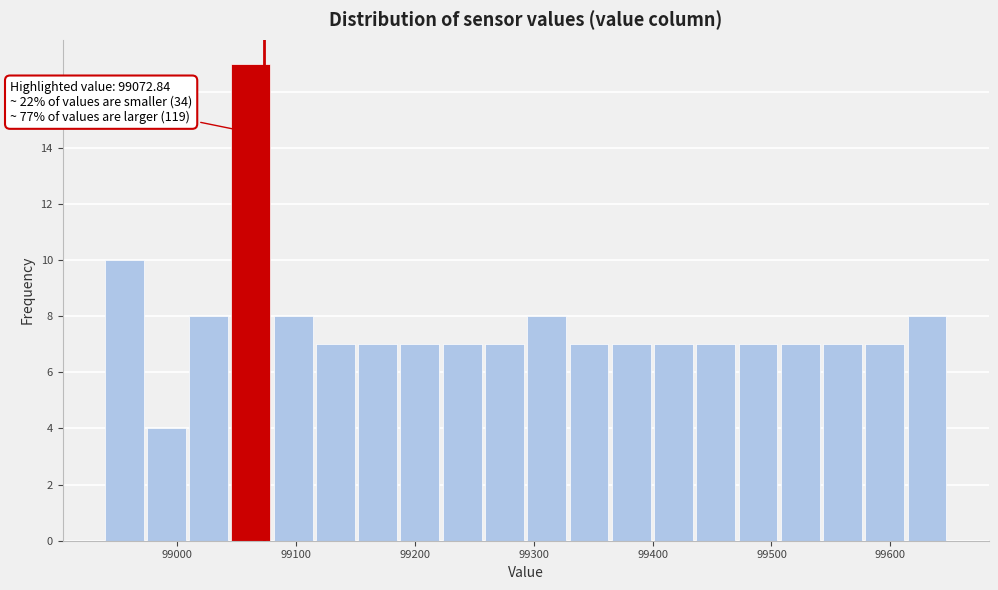

Around what value on the x-axis is the tallest bar? Give the approximate position of its centre, as read against the axis.

99060